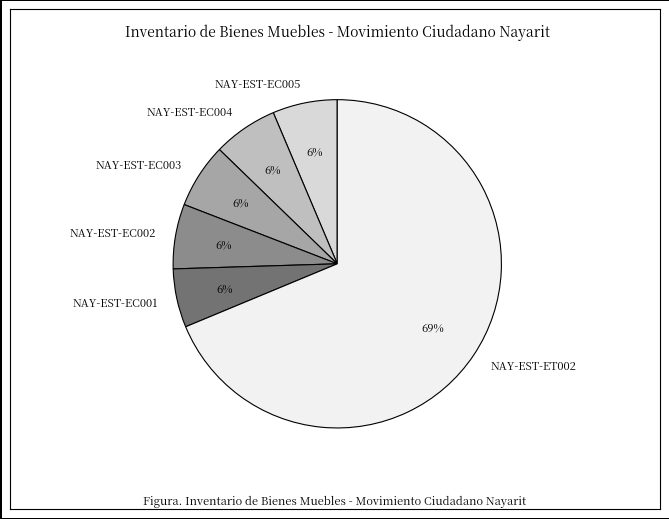

What is the ratio of the value at NAY-EST-EC004 to the value at NAY-EST-EC002?

1.0